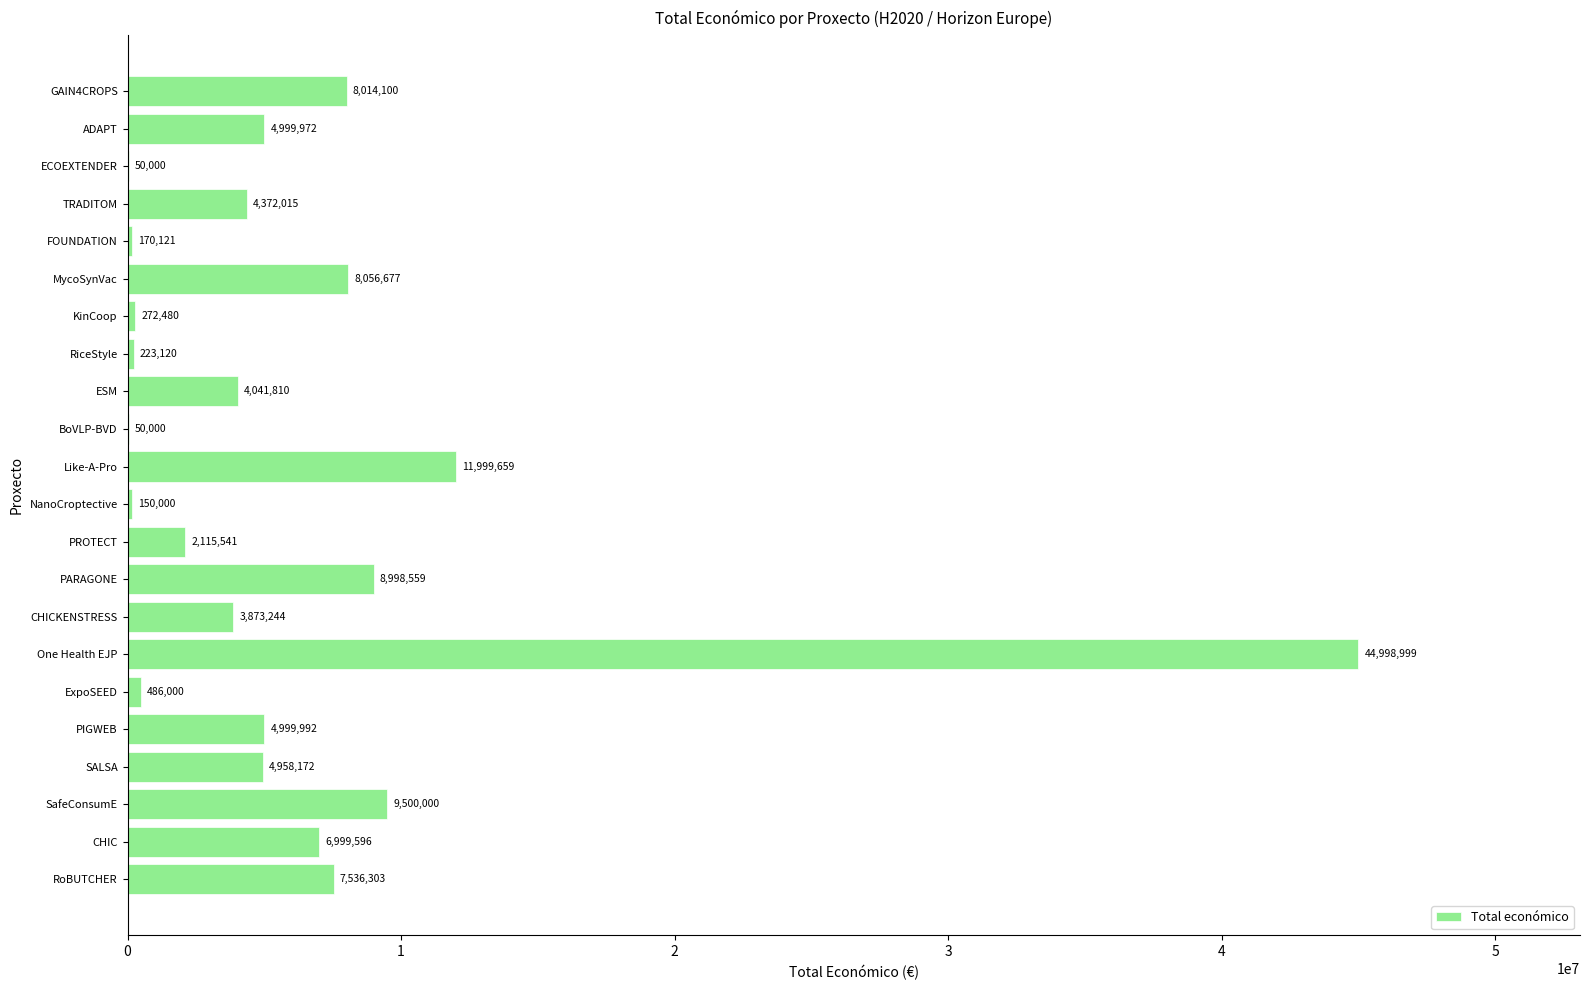

Between GAIN4CROPS and PIGWEB, which is larger?

GAIN4CROPS